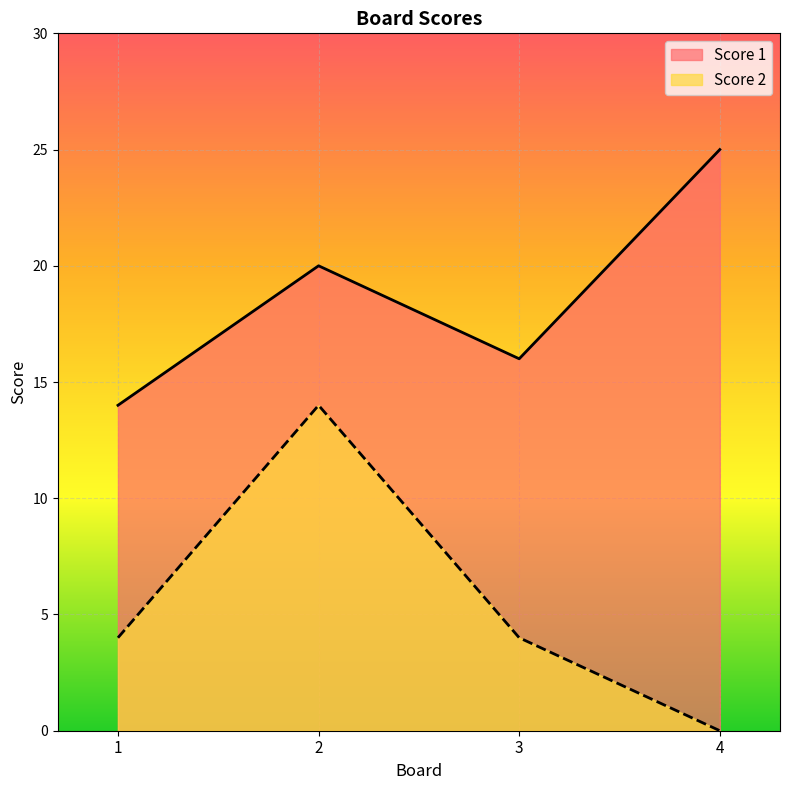

At how many categories does at least one series exceed 13?

4